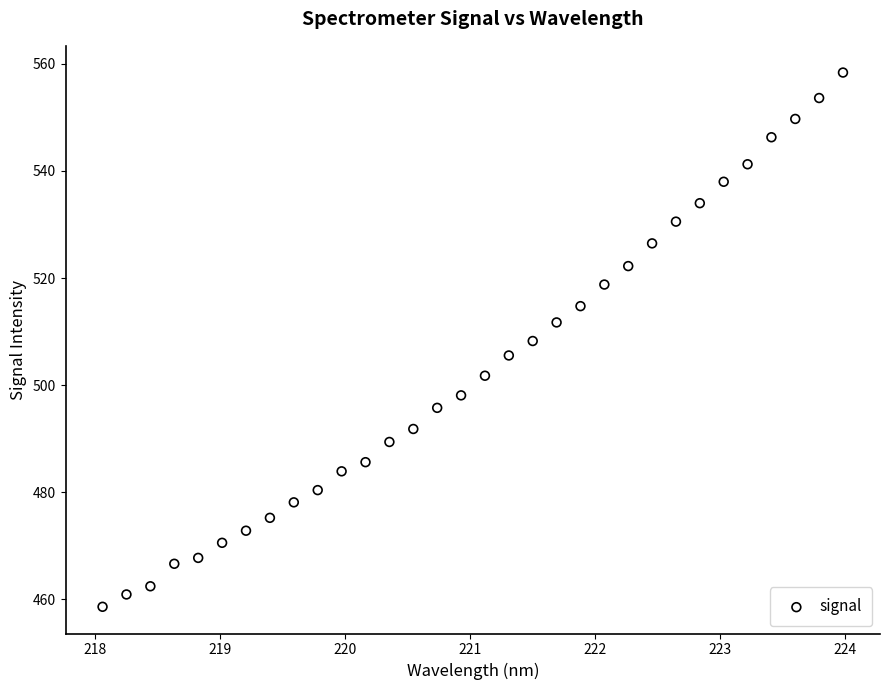

What is the range of X values (max minus min)?

5.9